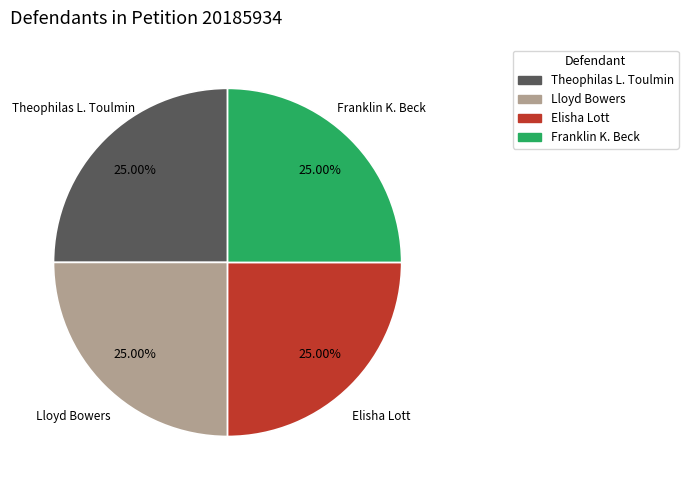

How many slices are in this pie chart?

4